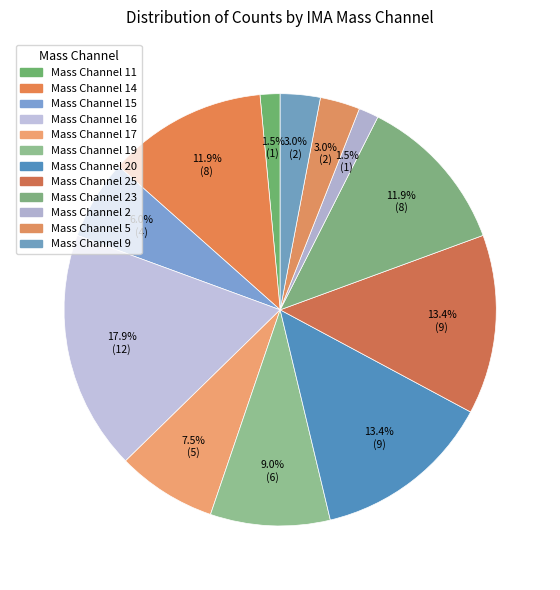

Rank the categories by value from highest to lowest.

Mass Channel 16, Mass Channel 20, Mass Channel 25, Mass Channel 14, Mass Channel 23, Mass Channel 19, Mass Channel 17, Mass Channel 15, Mass Channel 5, Mass Channel 9, Mass Channel 11, Mass Channel 2